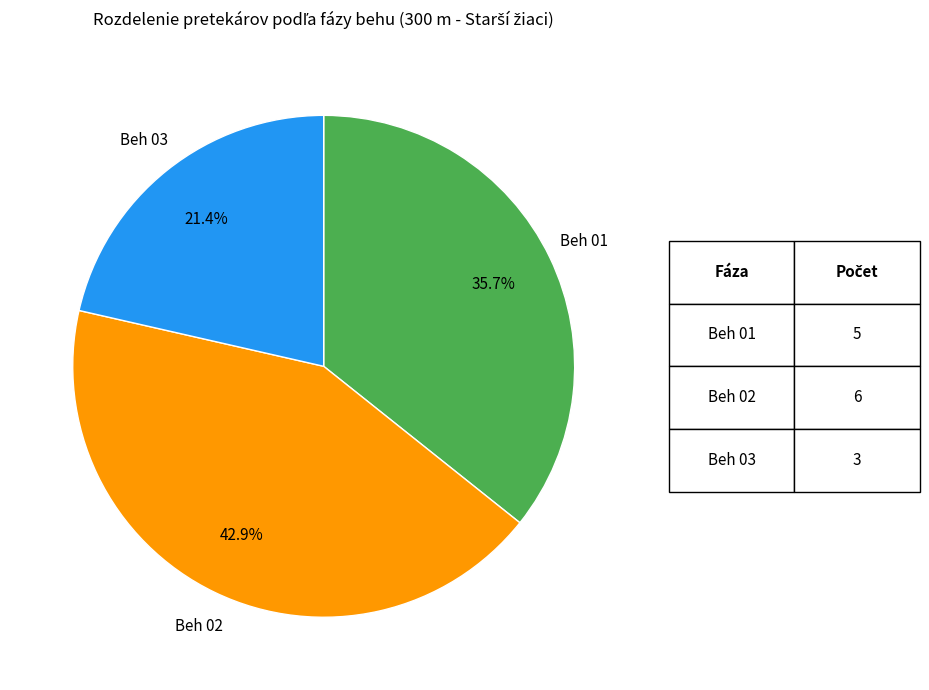

Is there a majority slice in this chart?

No